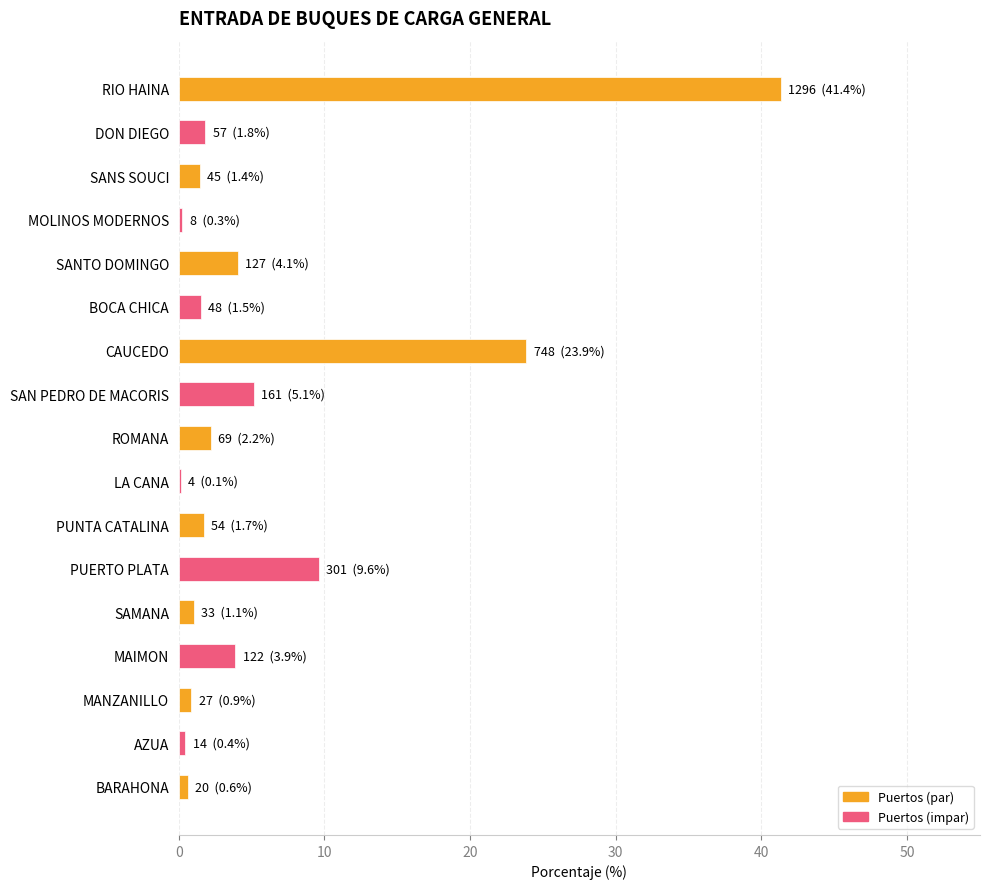

Which has a higher value, MANZANILLO or PUERTO PLATA?

PUERTO PLATA